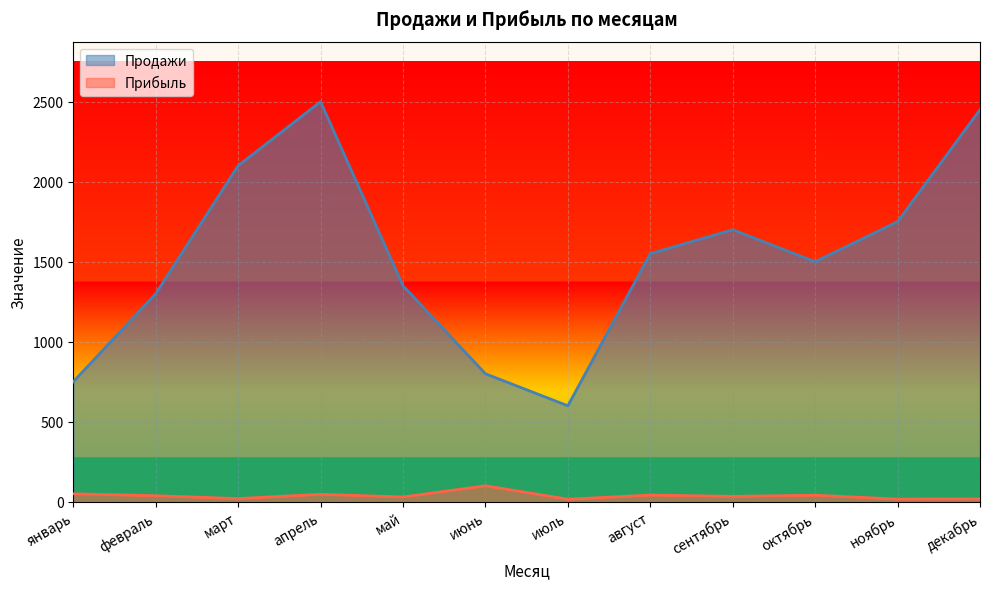

What is the difference between the maximum and second lowest values in the Прибыль series?

83